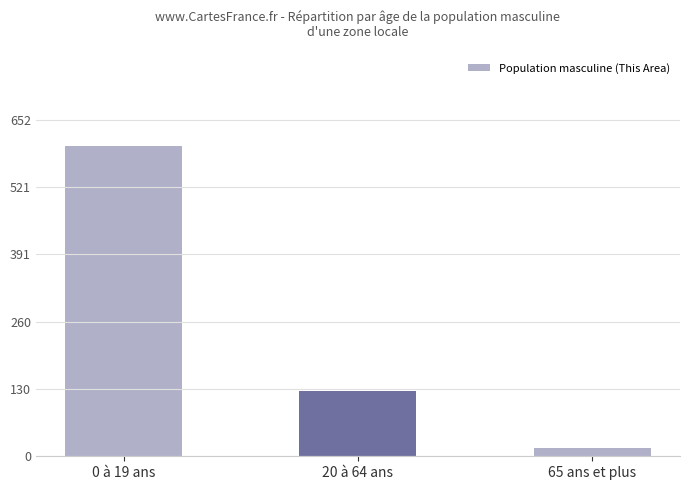

What is the label of the 2nd bar from the right?

20 à 64 ans